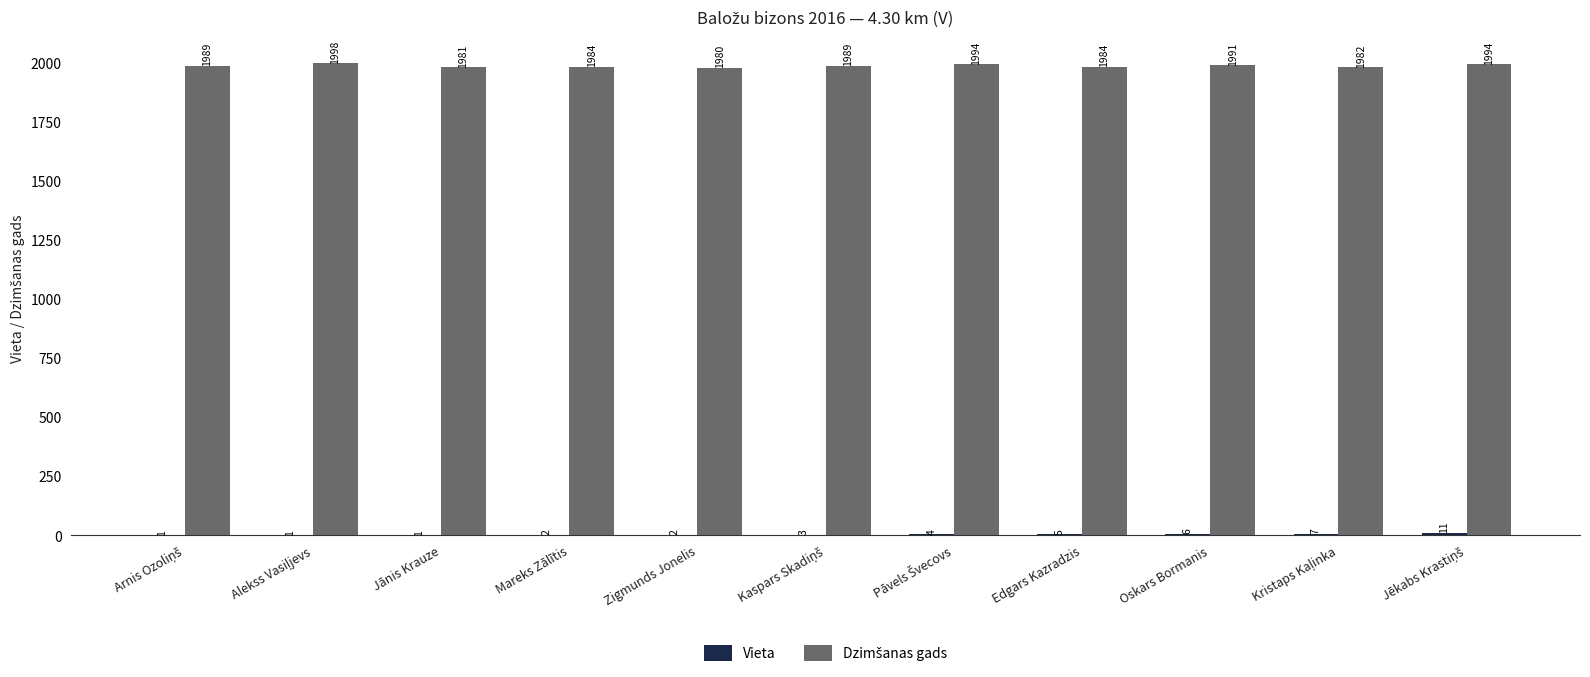

What is the maximum value shown in the chart?

1998